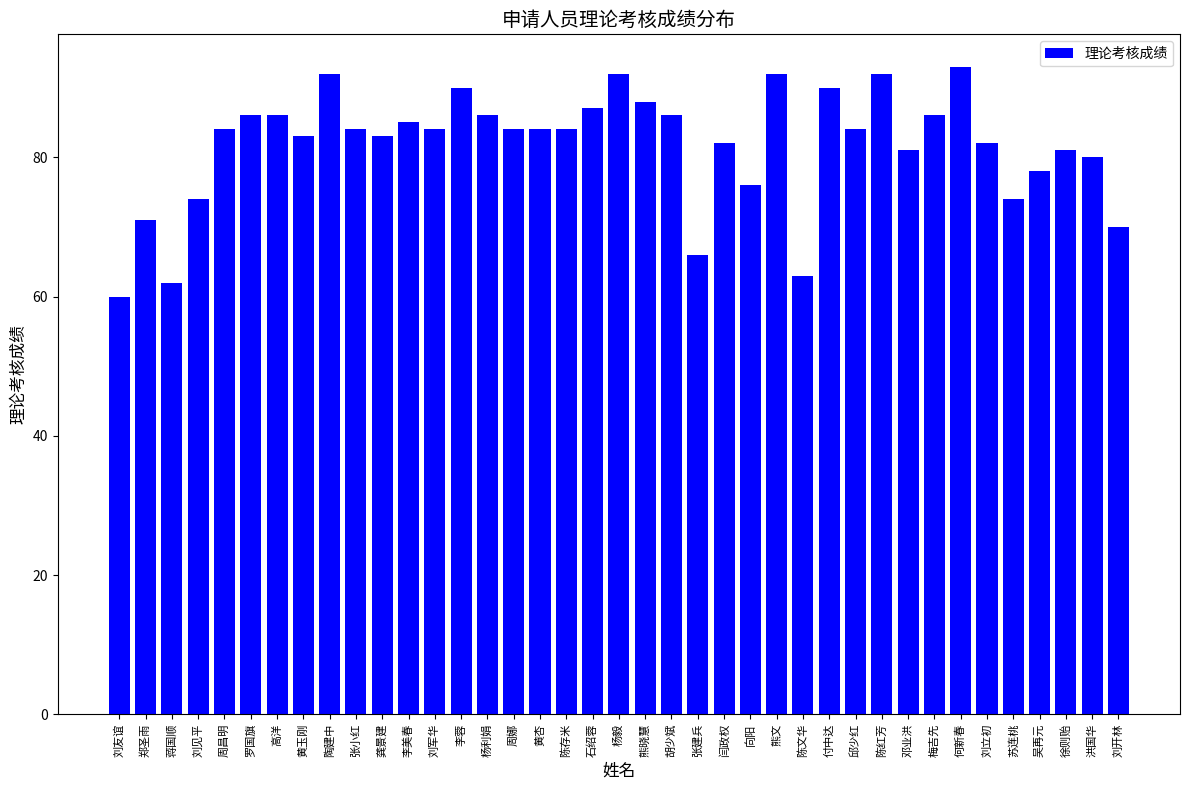

Does the chart contain stacked bars?

No